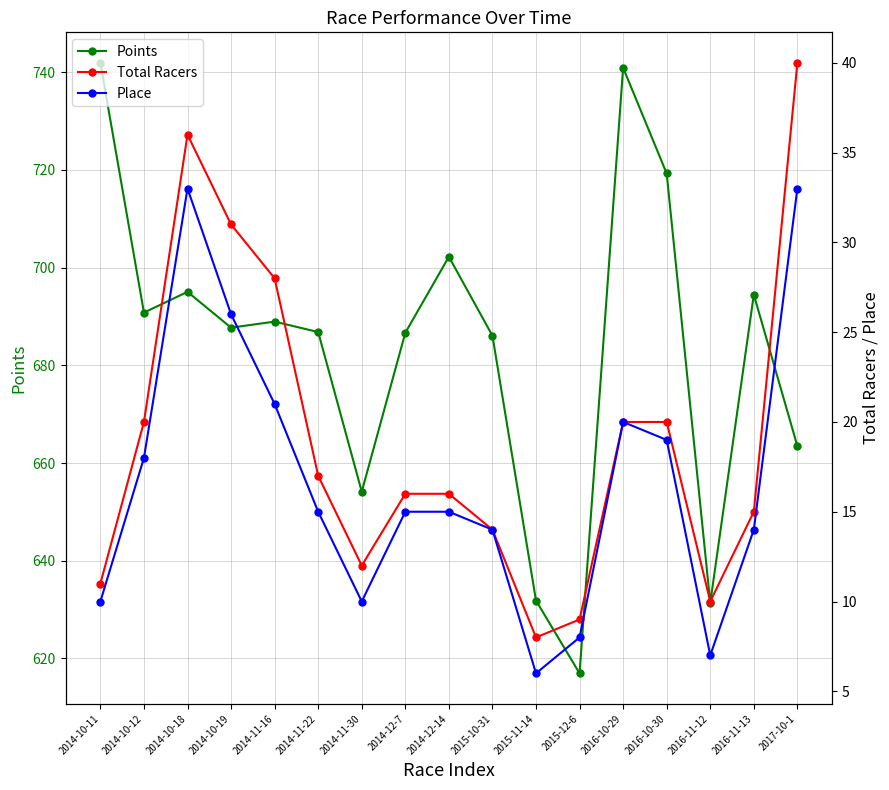

The value of Total Racers at 2015-10-31 is 14.0. True or false?

True